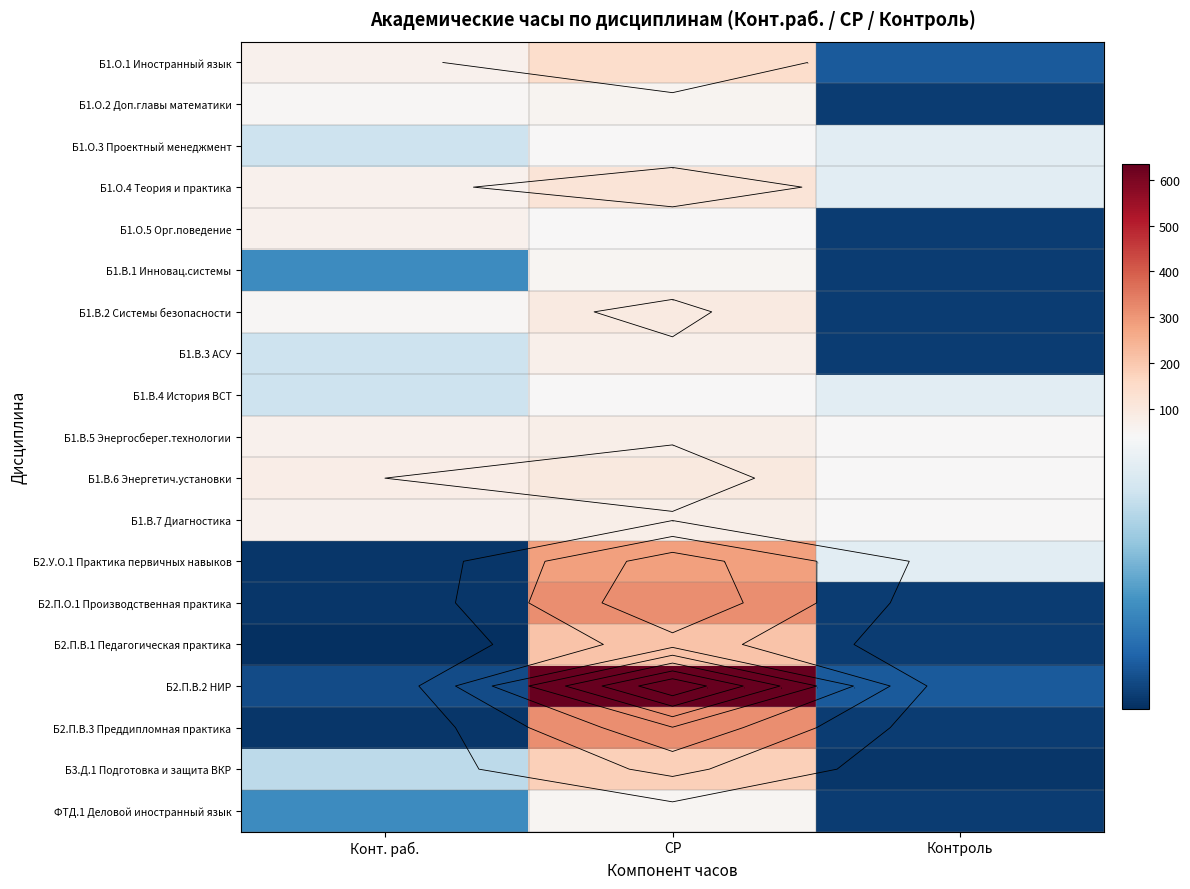

What is the sum of the Б1.В.4 История ВСТ values at Конт. раб. and СР?

72